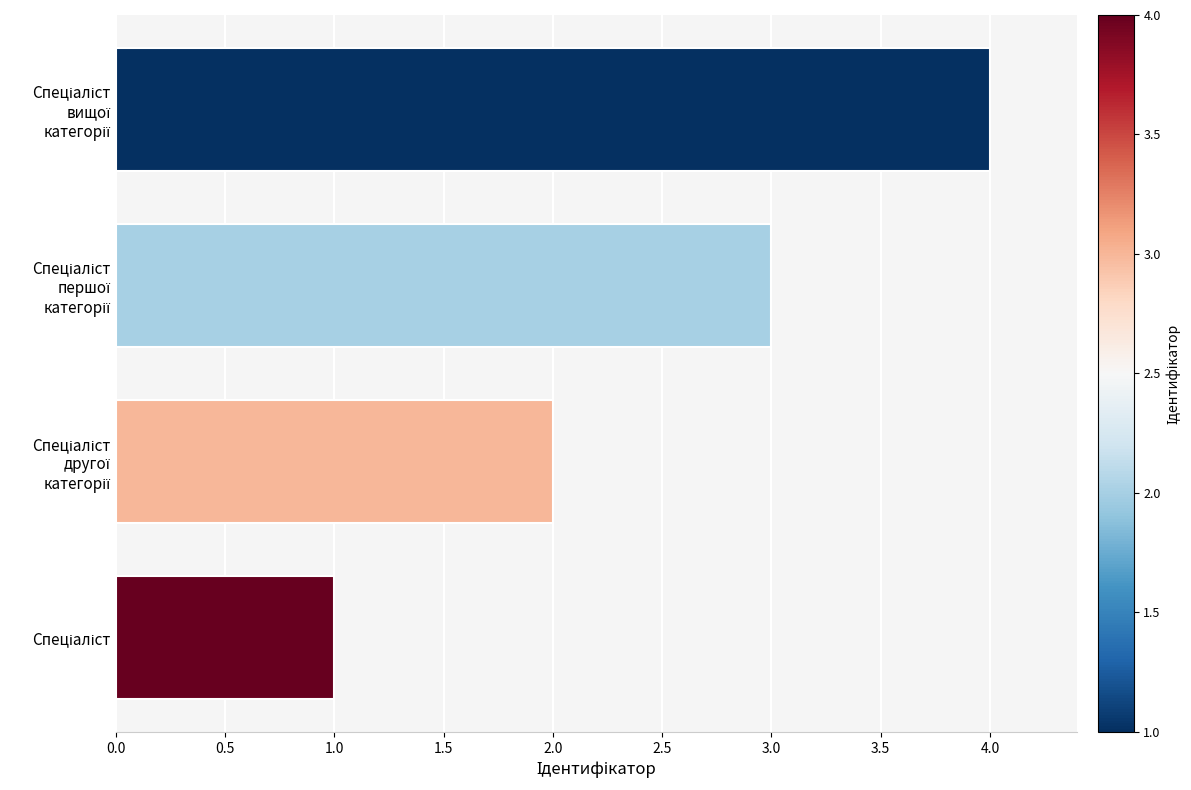

What is the difference between the maximum and minimum values?

3